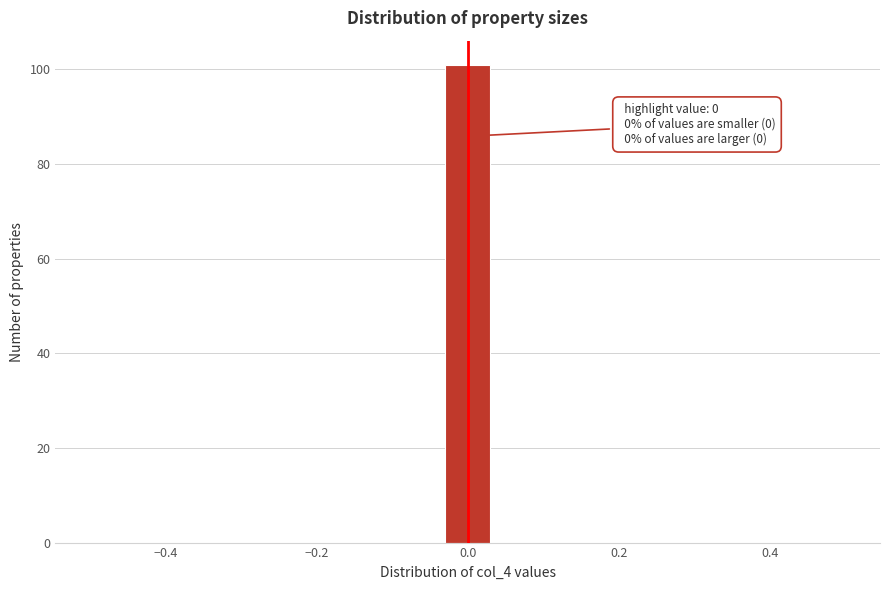

Read against the x-axis, roughly where is the centre of the tallest bar?

0.00